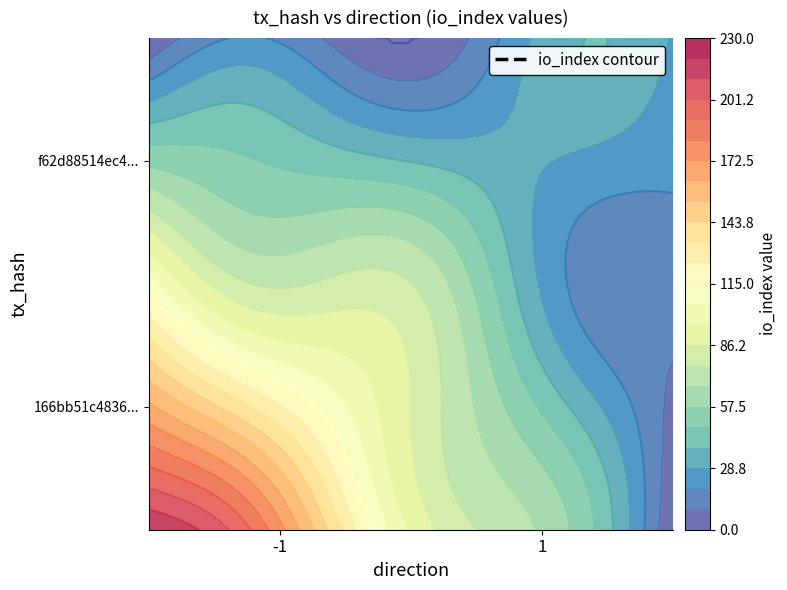

What is the greatest value displayed?

220